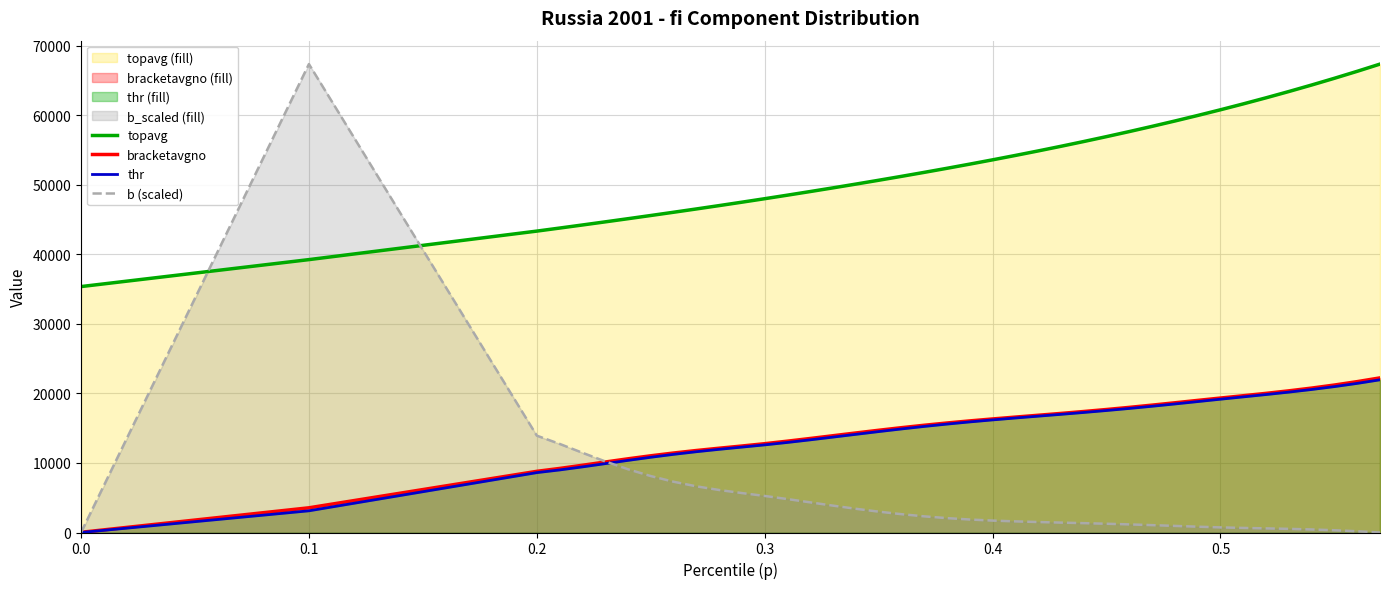

True or false: b (scaled) and bracketavgno intersect in this chart.

True